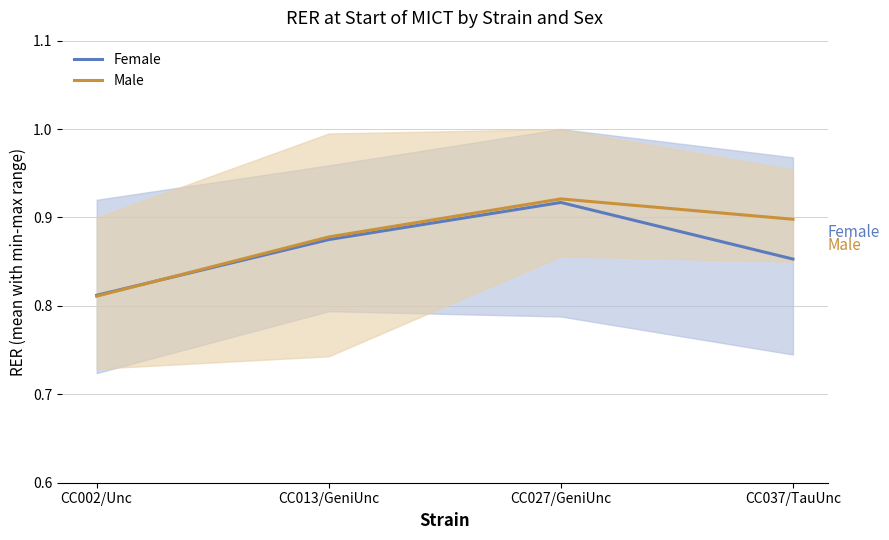

True or false: Female has more than 0 points higher than both neighbors.

True